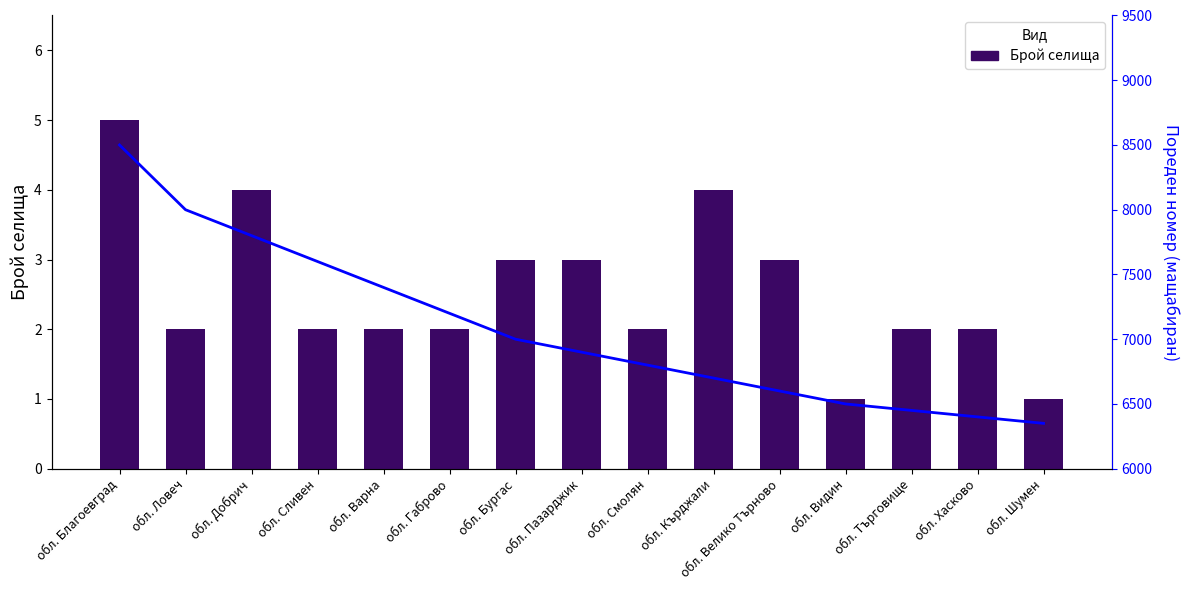

What is the spread (max minus min) of values at обл. Варна?

7398